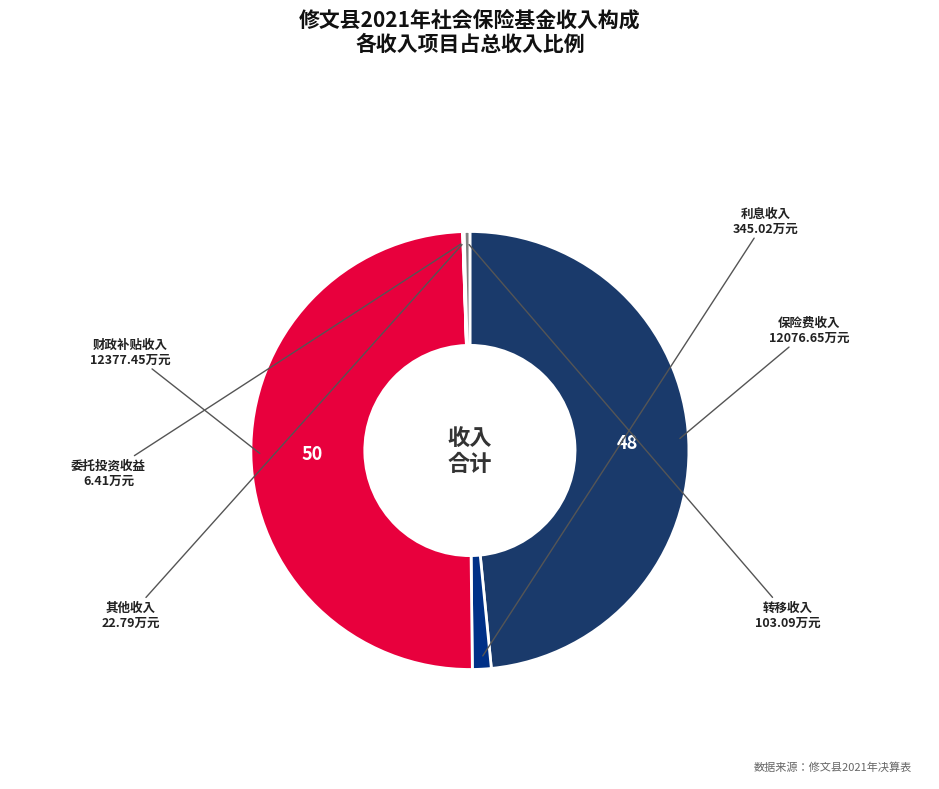

To the nearest percent, what is the difference between the largest and smallest slice percentages?

50%